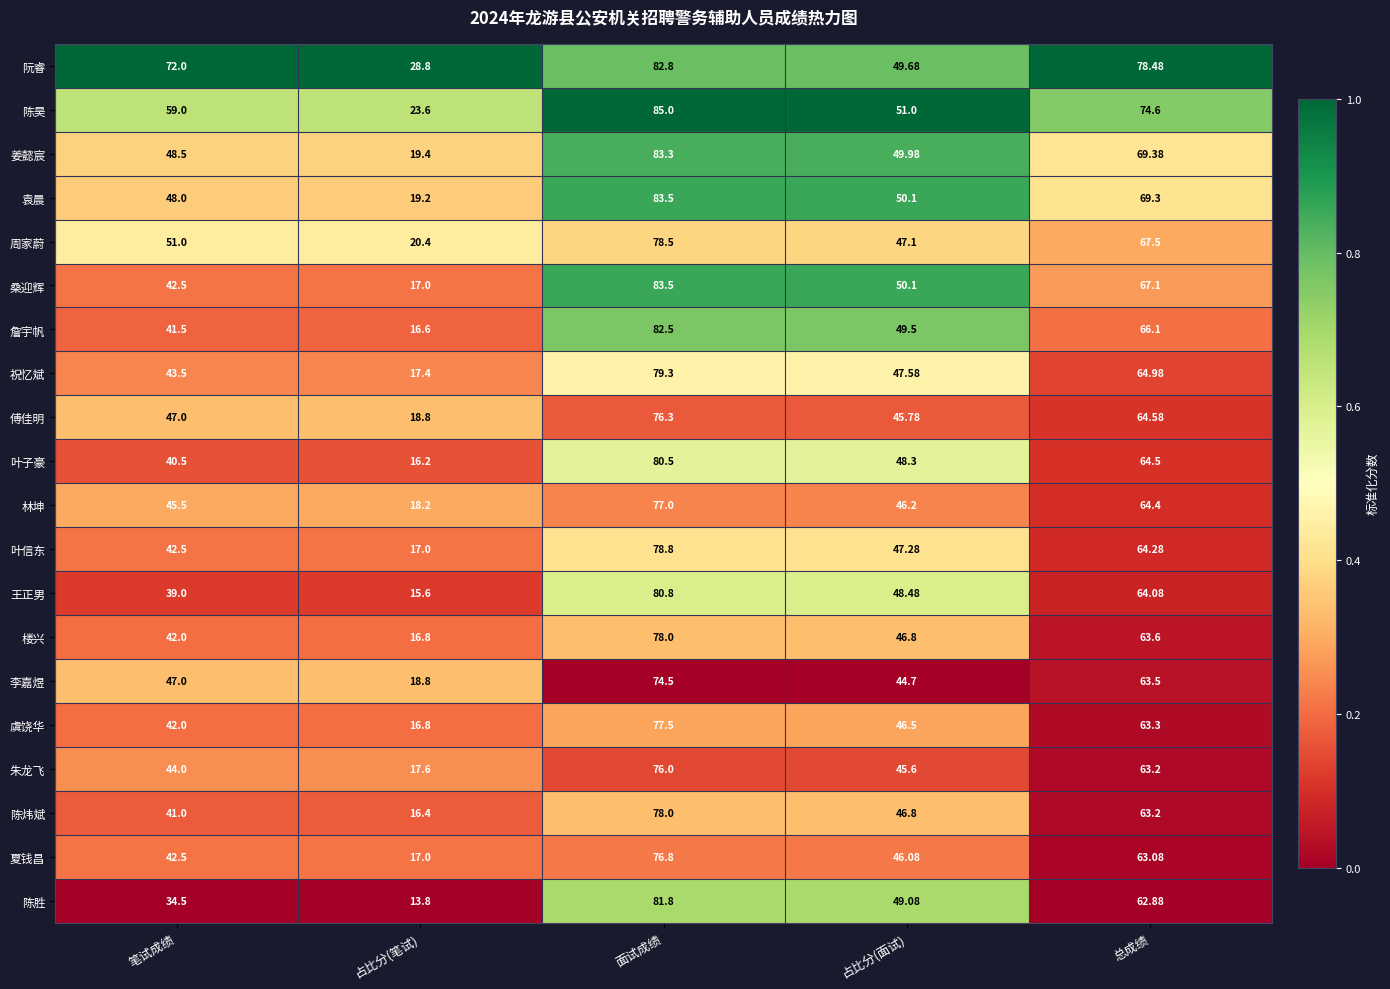

Rank the categories by 王正男 value from lowest to highest.

占比分(笔试), 笔试成绩, 占比分(面试), 总成绩, 面试成绩